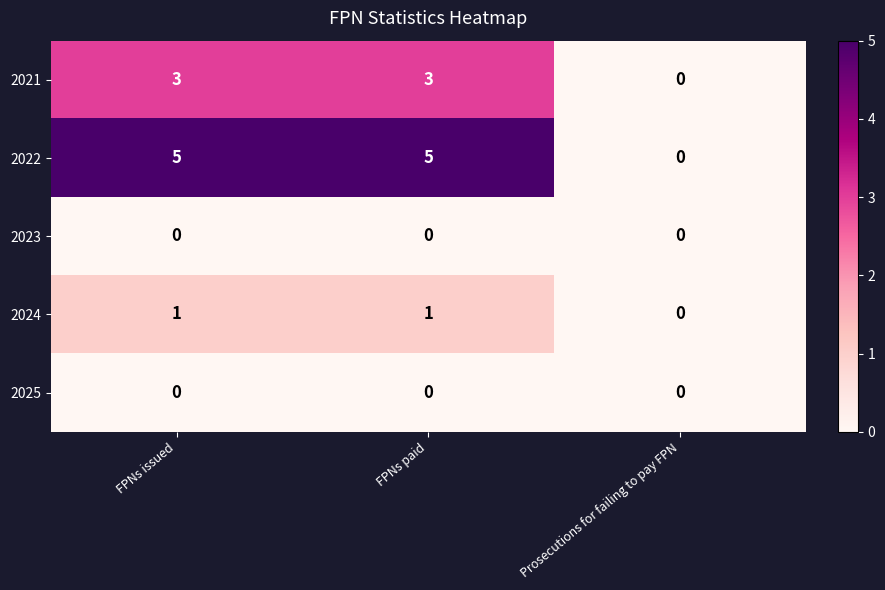

What is the maximum value shown in the chart?

5